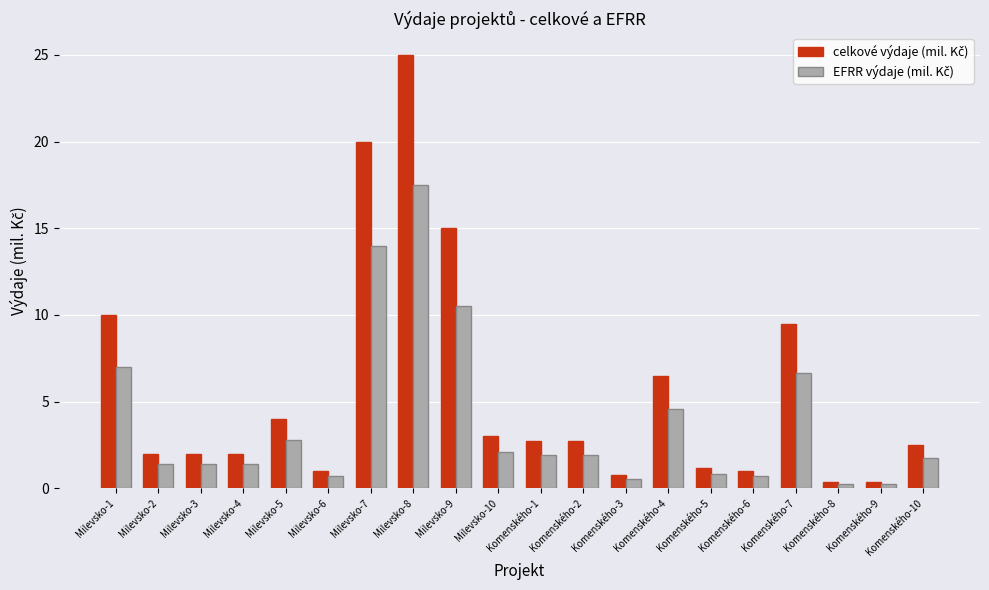

At which category is the sum across all series the highest?

Milevsko-8